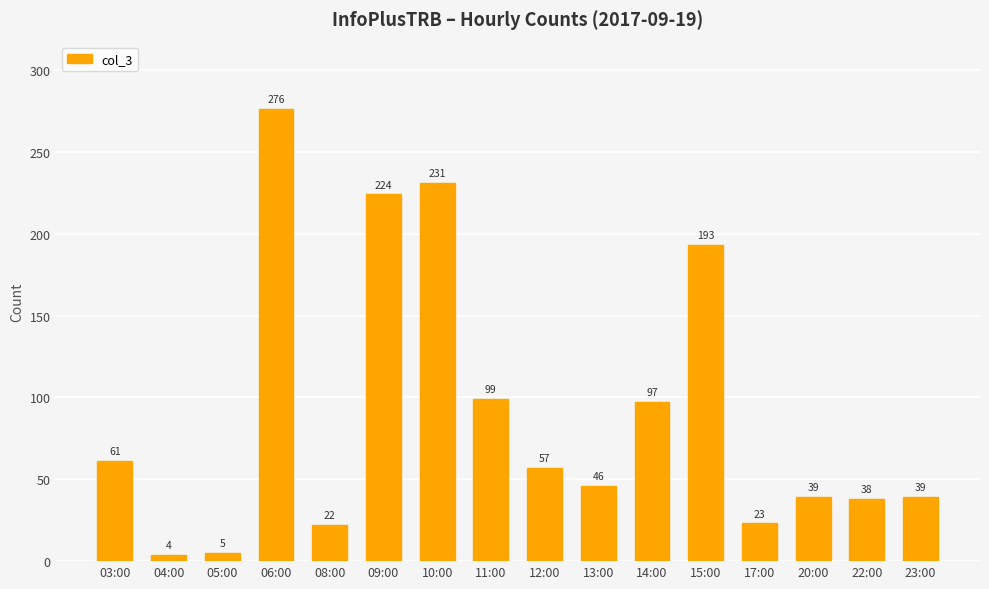

Count the number of data series in this chart.

1